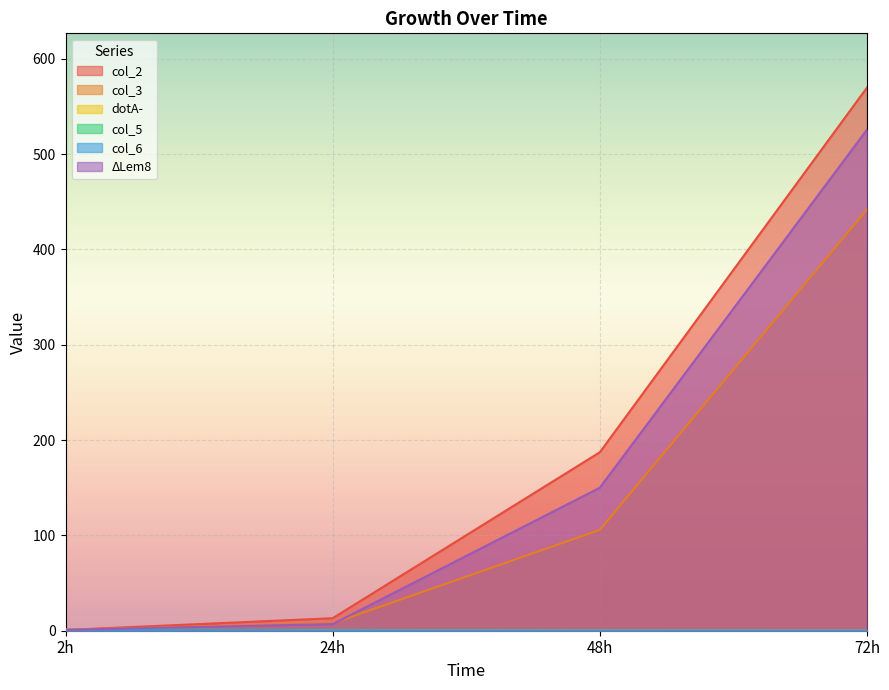

Reading right to left, what are all the values shown in this chart?

col_2: 569.8	187.2	13.1	0.8
col_3: 441.9	105.8	7.8	1.0
dotA-: 0.0	0.2	0.5	1.1
col_5: 0.0	0.1	0.4	1.0
col_6: 0.0	0.1	0.3	0.8
ΔLem8: 525.6	150.0	6.9	1.0